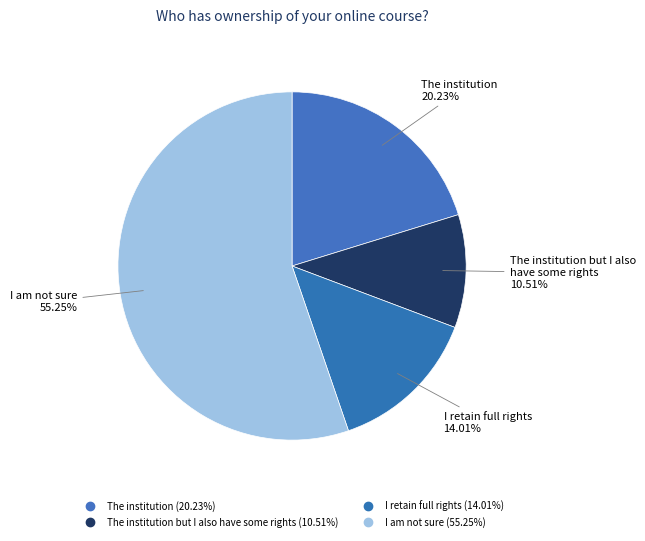

How many slices are in this pie chart?

4